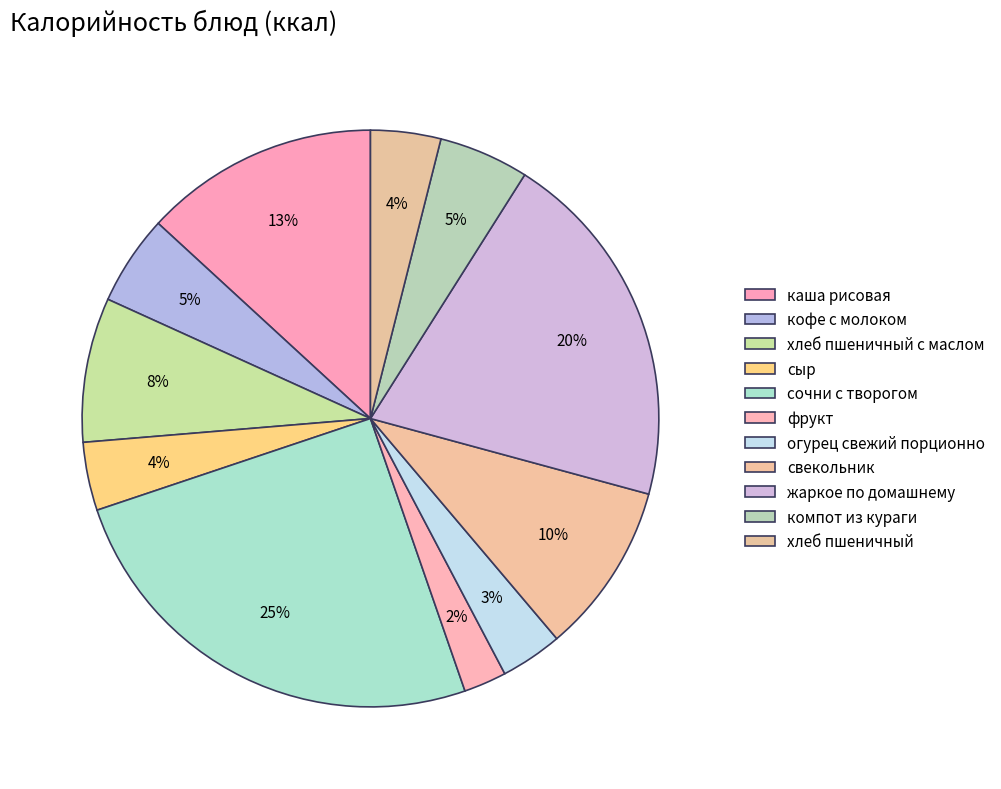

Which slice is the smallest?

фрукт